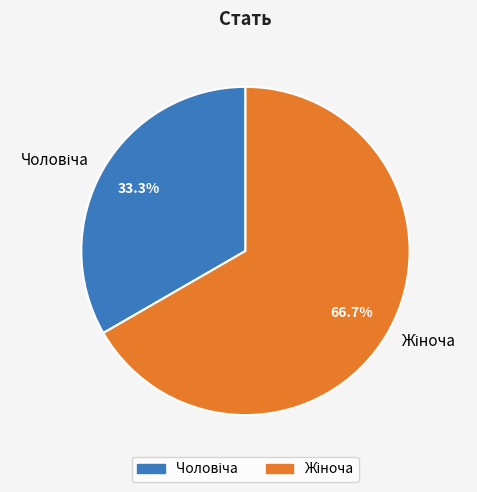

Is there any slice that represents more than half of the pie?

Yes